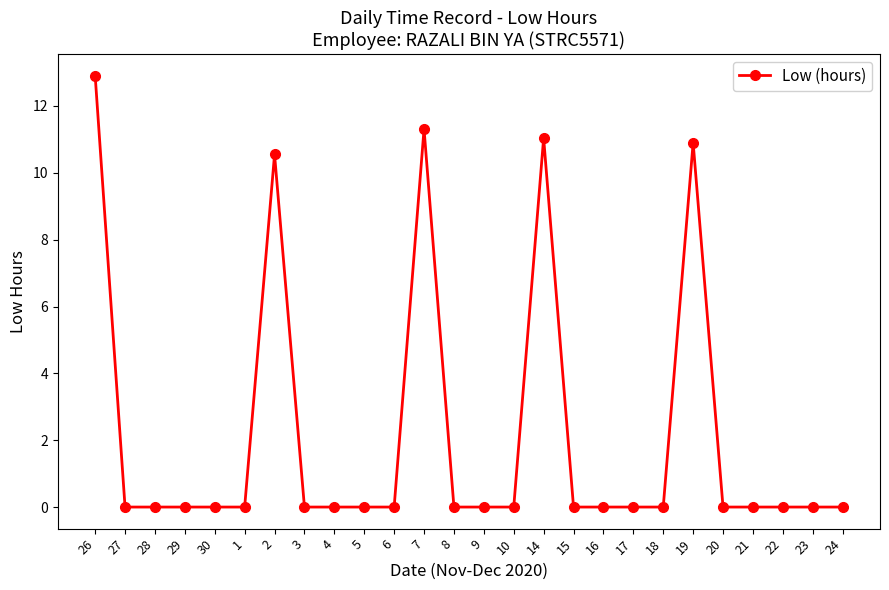

Reading left to right, what are all the values shown in this chart?

26=12.9	27=0.0	28=0.0	29=0.0	30=0.0	1=0.0	2=10.6	3=0.0	4=0.0	5=0.0	6=0.0	7=11.3	8=0.0	9=0.0	10=0.0	14=11.0	15=0.0	16=0.0	17=0.0	18=0.0	19=10.9	20=0.0	21=0.0	22=0.0	23=0.0	24=0.0